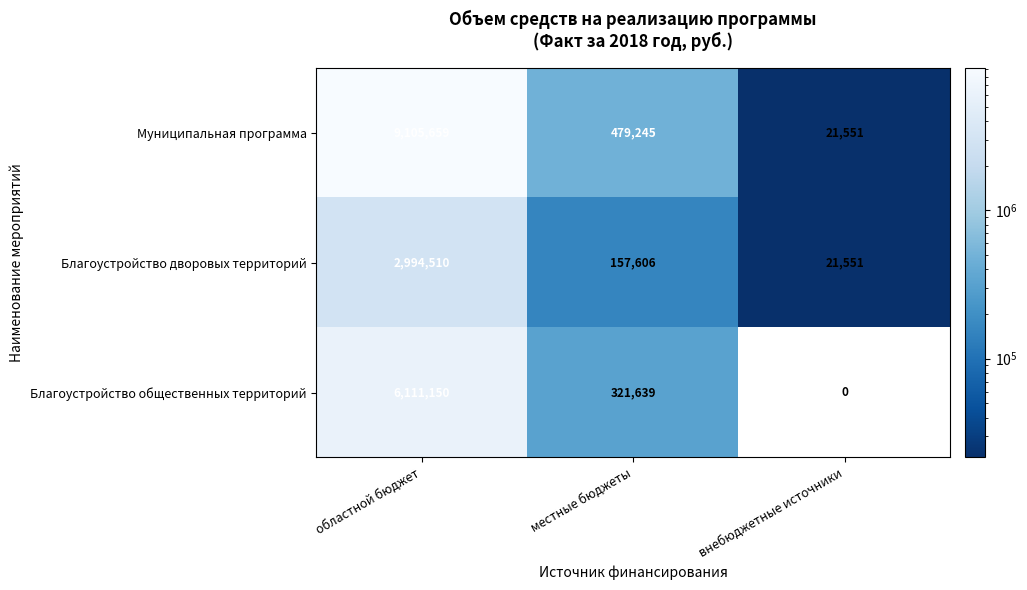

List the series in order of their overall mean, highest first.

Муниципальная программа, Благоустройство общественных территорий, Благоустройство дворовых территорий